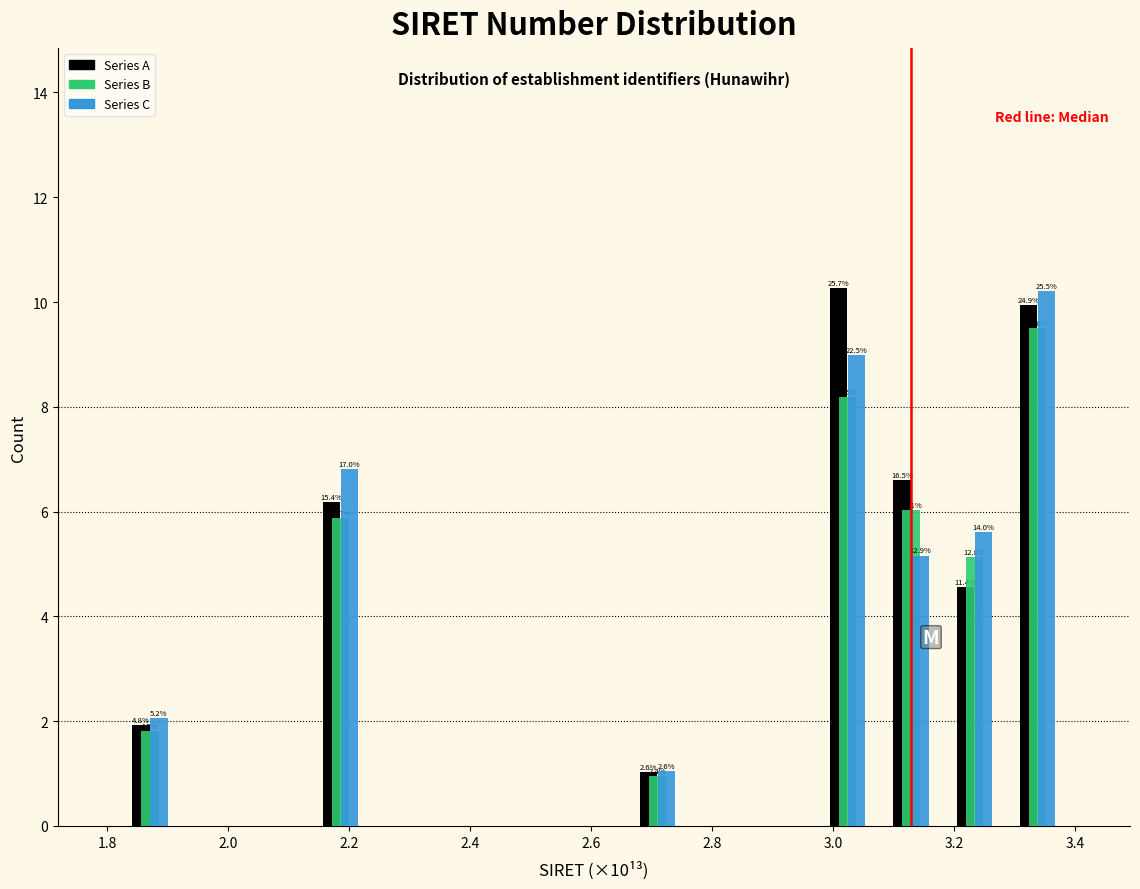

In the Series A series, which range on the x-axis has the tallest bar?

2.98 to 3.08